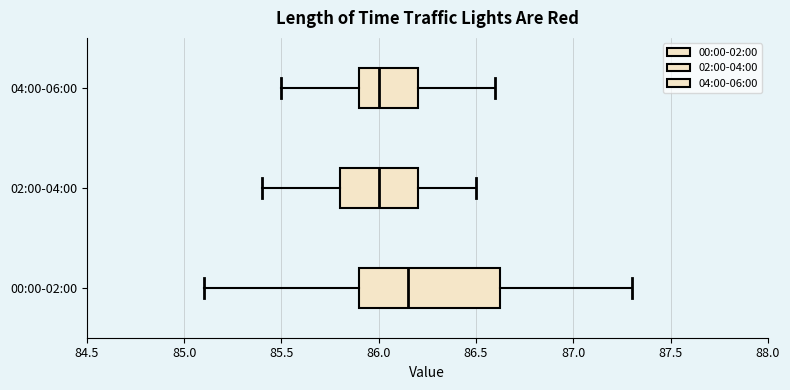

Reading bottom to top, read every box against the x-axis: the position of its median line, the range the box covers, and the ends of its whiskers. The values are not printed on the chart, so give them approximately, as read against the axis.

00:00-02:00: median 86.15, box 85.90 to 86.65, whiskers 85.10 to 87.30
02:00-04:00: median 86.00, box 85.80 to 86.20, whiskers 85.40 to 86.50
04:00-06:00: median 86.00, box 85.90 to 86.20, whiskers 85.50 to 86.60